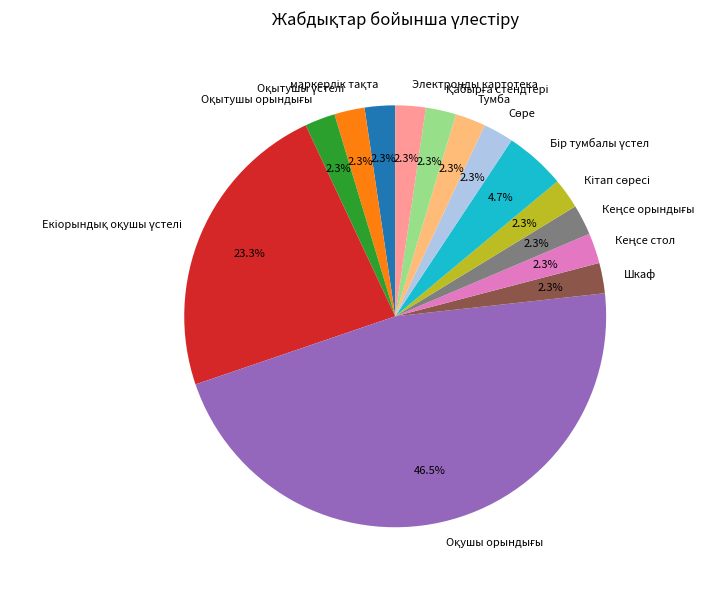

To the nearest percent, what is the difference between the largest and smallest slice percentages?

44%